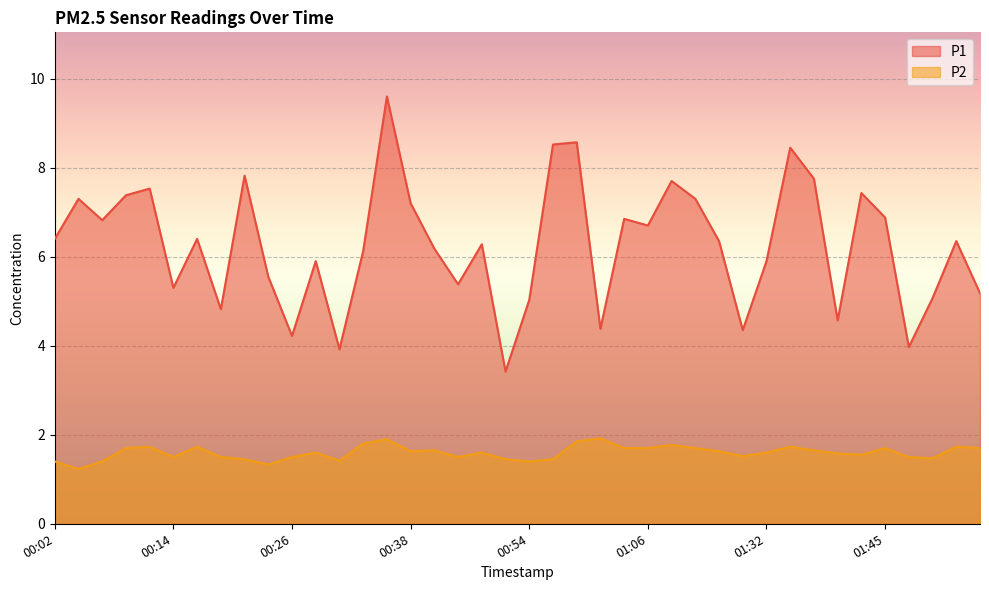

How many data points in P1 are less than 6?

16